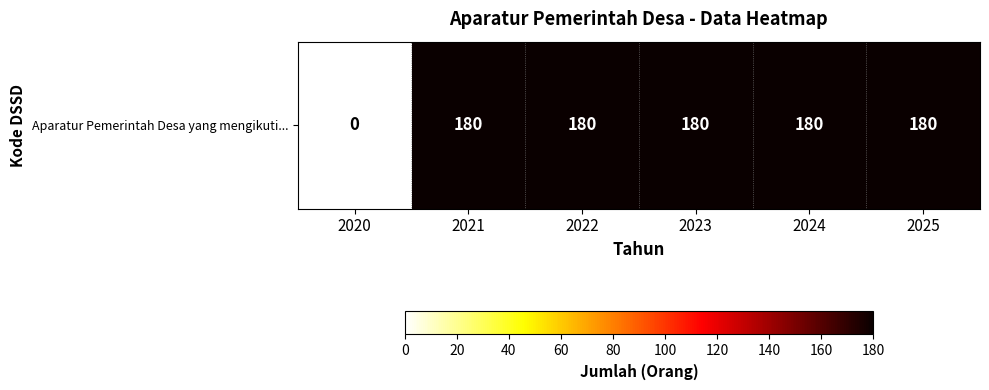

Rank the categories by value from lowest to highest.

2020, 2021, 2022, 2023, 2024, 2025